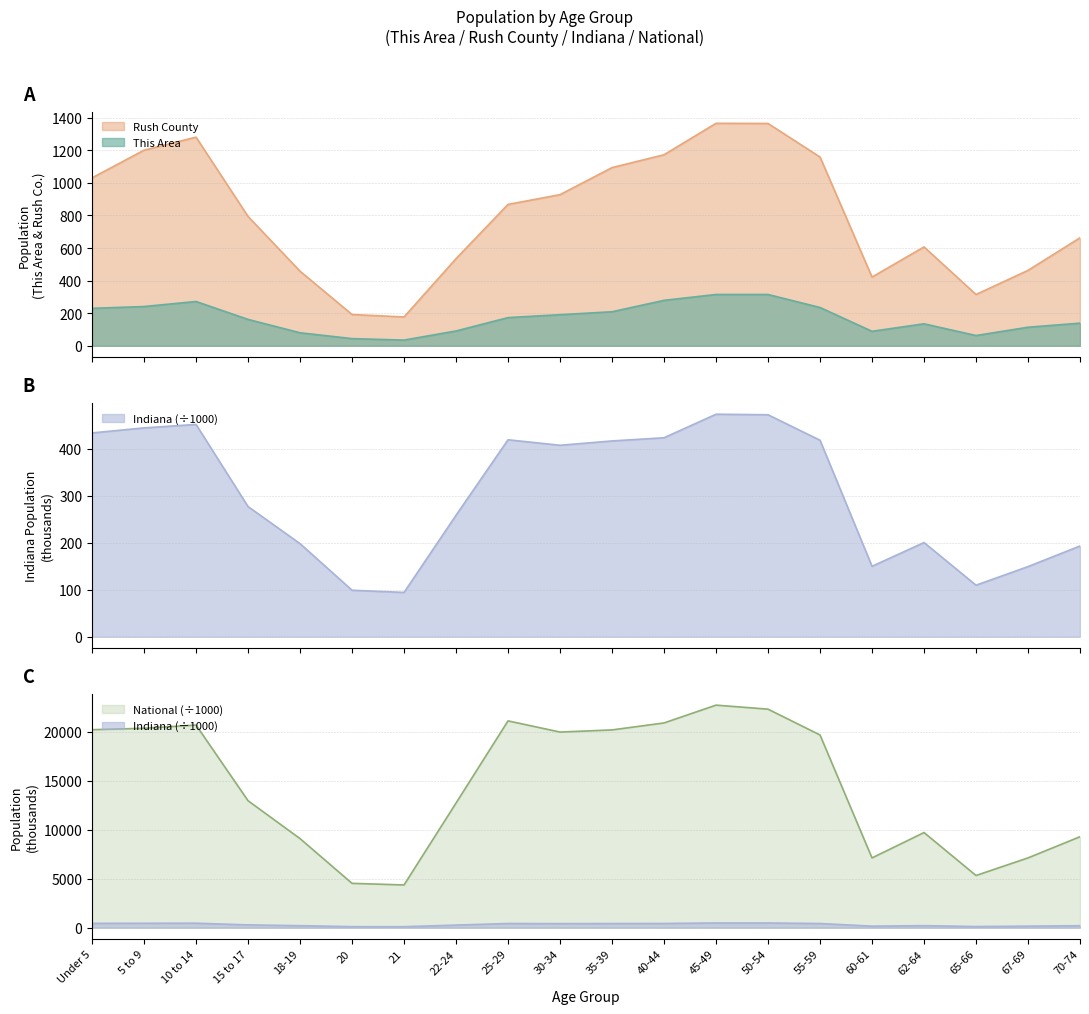

Reading left to right, extract all data points from this chart.

This Area: Under 5=230.0	5 to 9=241.0	10 to 14=272.0	15 to 17=162.0	18-19=80.0	20=44.0	21=35.0	22-24=91.0	25-29=173.0	30-34=191.0	35-39=209.0	40-44=279.0	45-49=315.0	50-54=315.0	55-59=235.0	60-61=89.0	62-64=135.0	65-66=63.0	67-69=114.0	70-74=139.0
Rush County: Under 5=1031.0	5 to 9=1201.0	10 to 14=1281.0	15 to 17=794.0	18-19=458.0	20=192.0	21=177.0	22-24=535.0	25-29=868.0	30-34=928.0	35-39=1094.0	40-44=1173.0	45-49=1366.0	50-54=1365.0	55-59=1159.0	60-61=422.0	62-64=607.0	65-66=315.0	67-69=463.0	70-74=663.0
Indiana: Under 5=434.1	5 to 9=444.8	10 to 14=452.2	15 to 17=277.2	18-19=198.3	20=99.0	21=94.3	22-24=258.7	25-29=419.5	30-34=407.8	35-39=417.0	40-44=423.8	45-49=473.9	50-54=472.8	55-59=418.5	60-61=150.0	62-64=200.6	65-66=109.7	67-69=149.3	70-74=193.3
National: Under 5=20201.4	5 to 9=20348.7	10 to 14=20677.2	15 to 17=12954.3	18-19=9086.1	20=4519.1	21=4354.3	22-24=12712.6	25-29=21101.8	30-34=19962.1	35-39=20179.6	40-44=20891.0	45-49=22708.6	50-54=22298.1	55-59=19664.8	60-61=7113.7	62-64=9704.2	65-66=5319.9	67-69=7115.4	70-74=9278.2